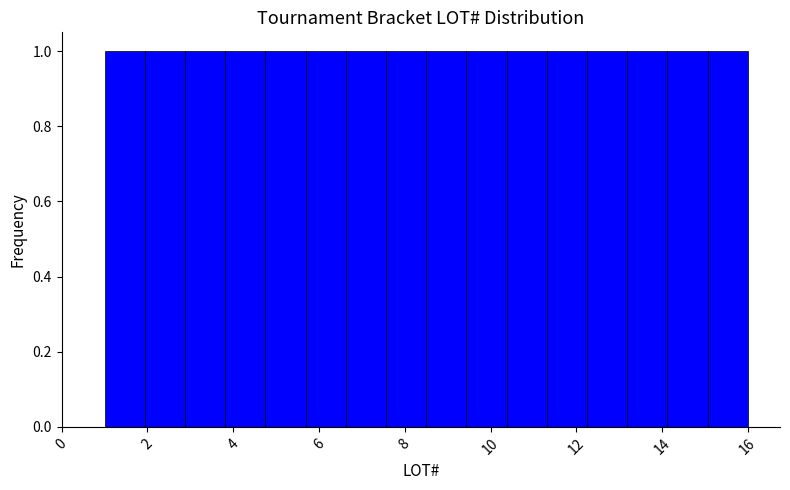

Reading left to right, list every bar in this chart as the range it spans on the x-axis followed by its height. Neither the bar edges nor the heights are printed on the chart, so give them approximately, as read against the axes.

1.0 to 2.0: 1
2.0 to 2.8: 1
2.8 to 3.8: 1
3.8 to 4.8: 1
4.8 to 5.6: 1
5.6 to 6.6: 1
6.6 to 7.6: 1
7.6 to 8.6: 1
8.6 to 9.4: 1
9.4 to 10.4: 1
10.4 to 11.4: 1
11.4 to 12.2: 1
12.2 to 13.2: 1
13.2 to 14.2: 1
14.2 to 15.0: 1
15.0 to 16.0: 1